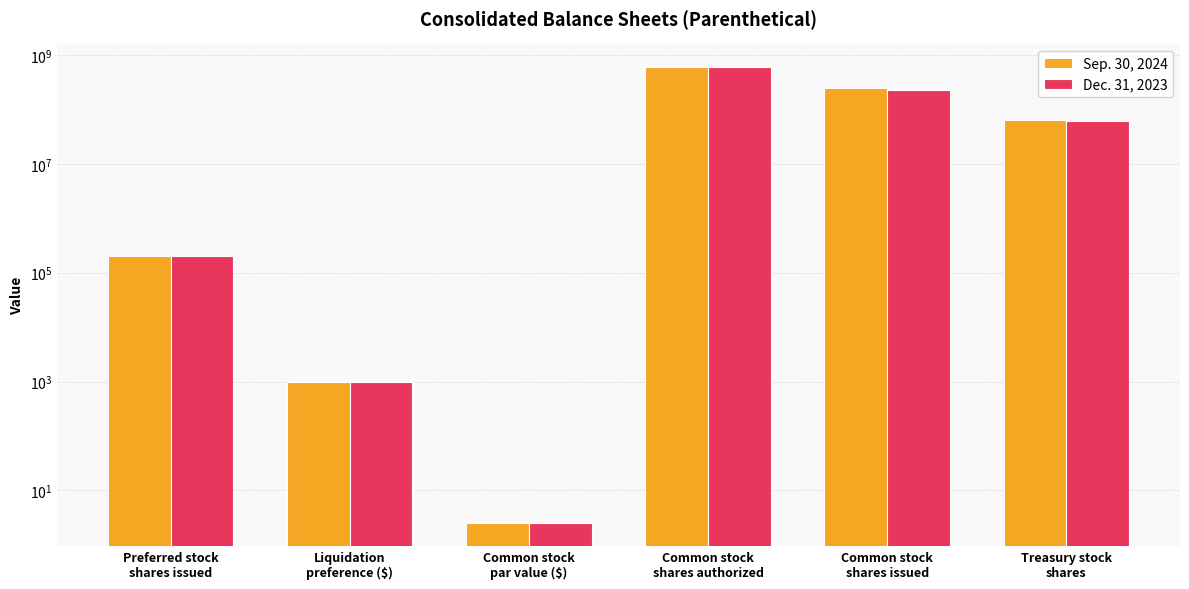

Which category has the highest value in the Dec. 31, 2023 series?

Common stock
shares authorized